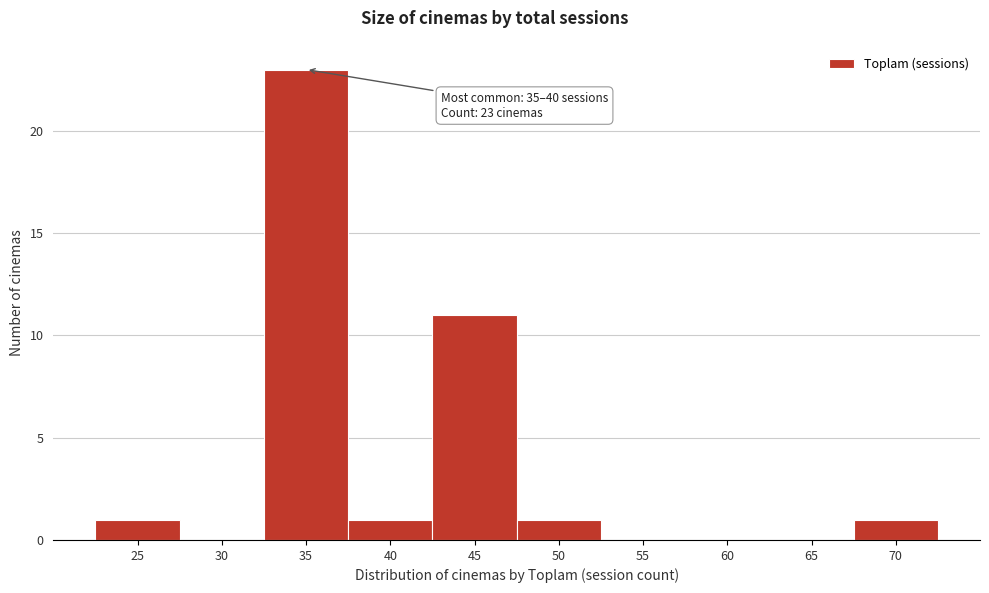

Reading left to right, what are all the values shown in this chart?

25=1	30=0	35=23	40=1	45=11	50=1	55=0	60=0	65=0	70=1